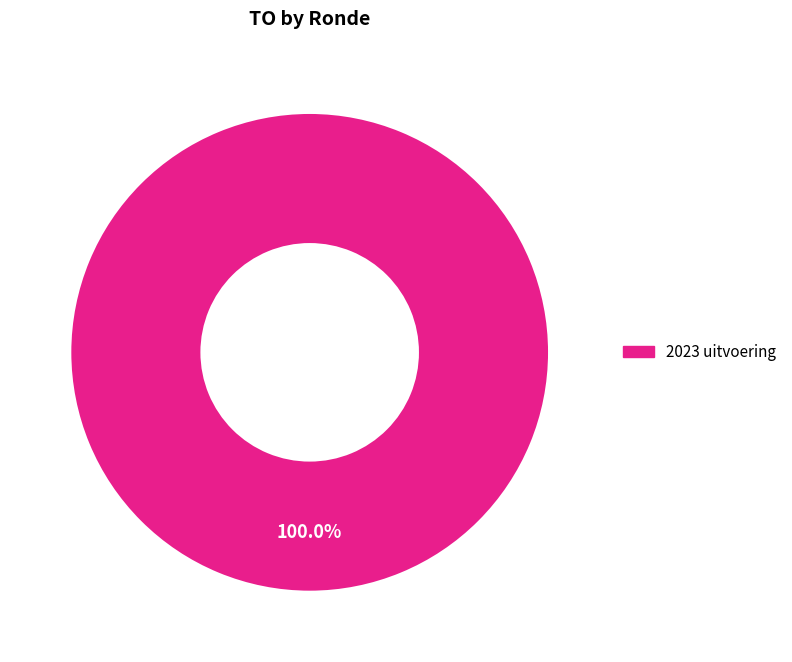

Is there a majority slice in this chart?

Yes